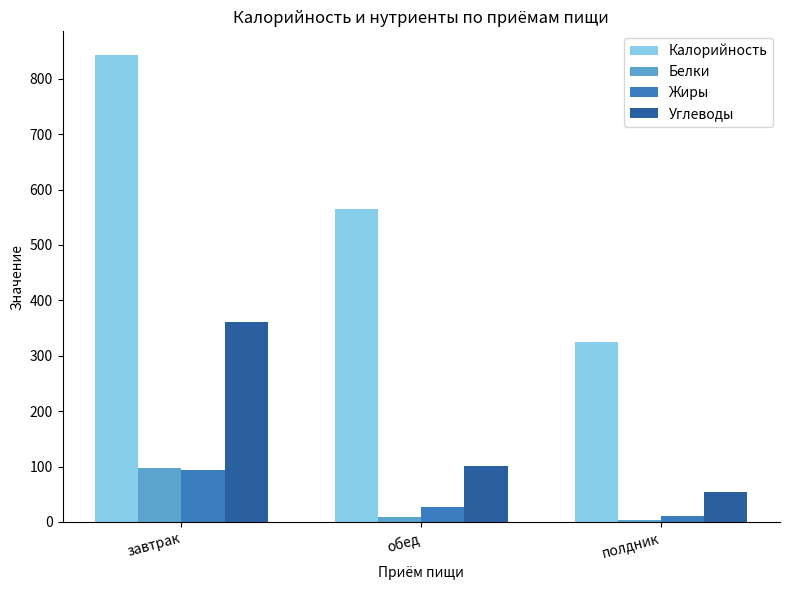

What is the approximate value of Калорийность at полдник?

325.0